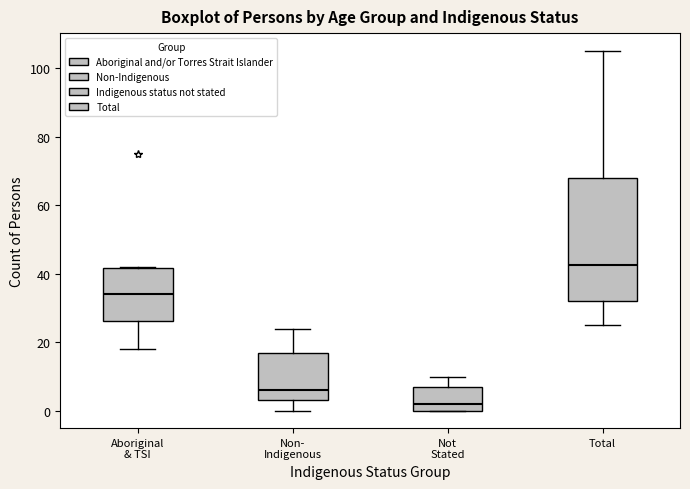

Which box is the tallest, from its lower edge to its upper edge?

Total